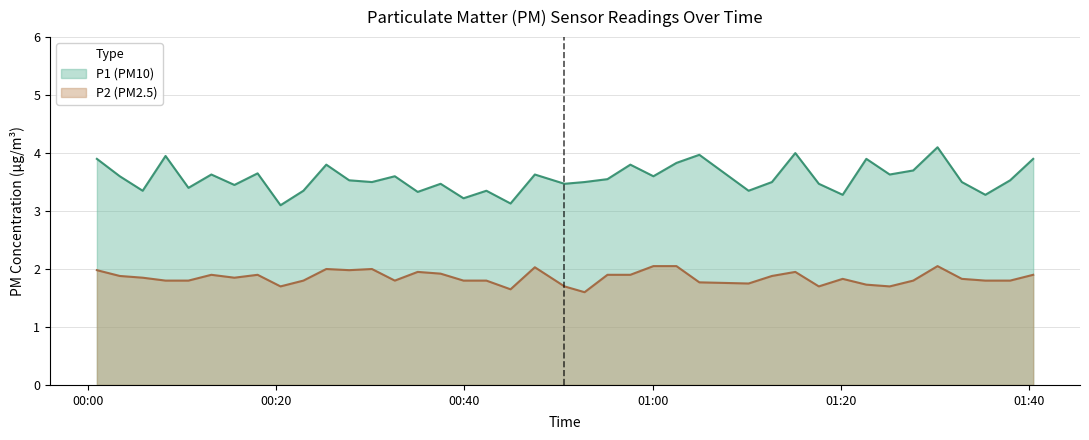

Which series has the largest range (max minus min)?

P1 (PM10)